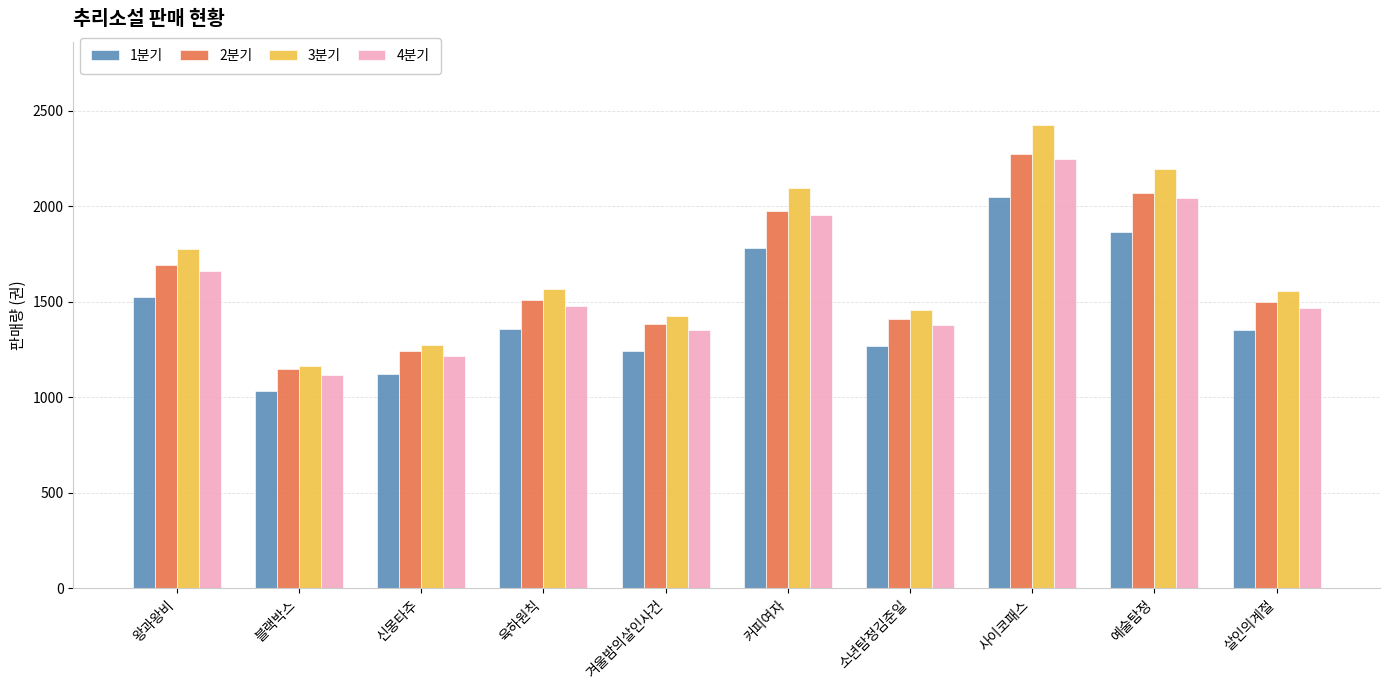

What is the spread (max minus min) of values at 겨울밤의살인사건?

182